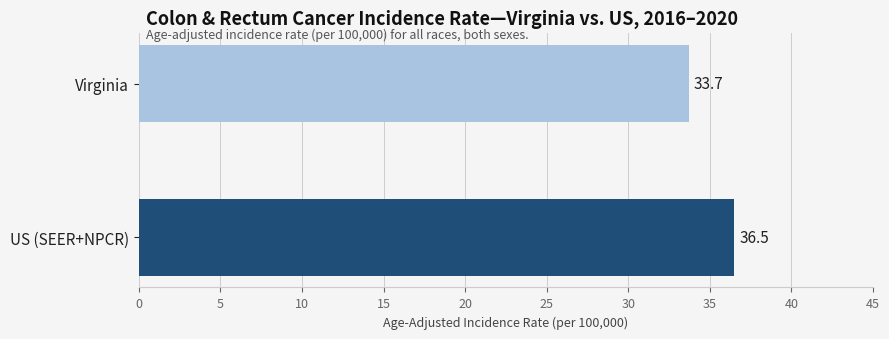

Rank the categories by value from highest to lowest.

US (SEER+NPCR), Virginia